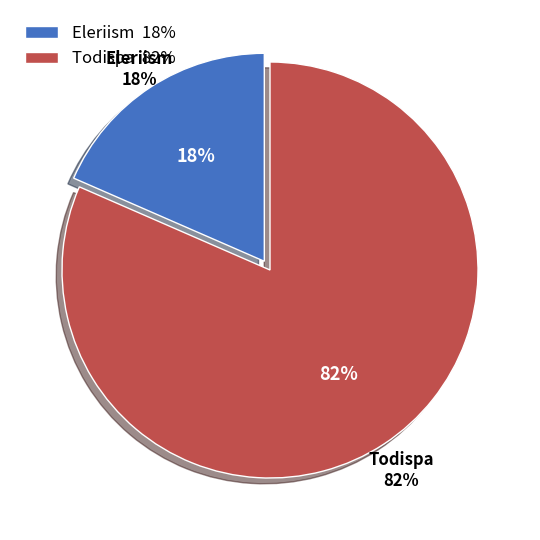

To the nearest percent, what is the combined percentage of Todispa and Eleriism?

100%